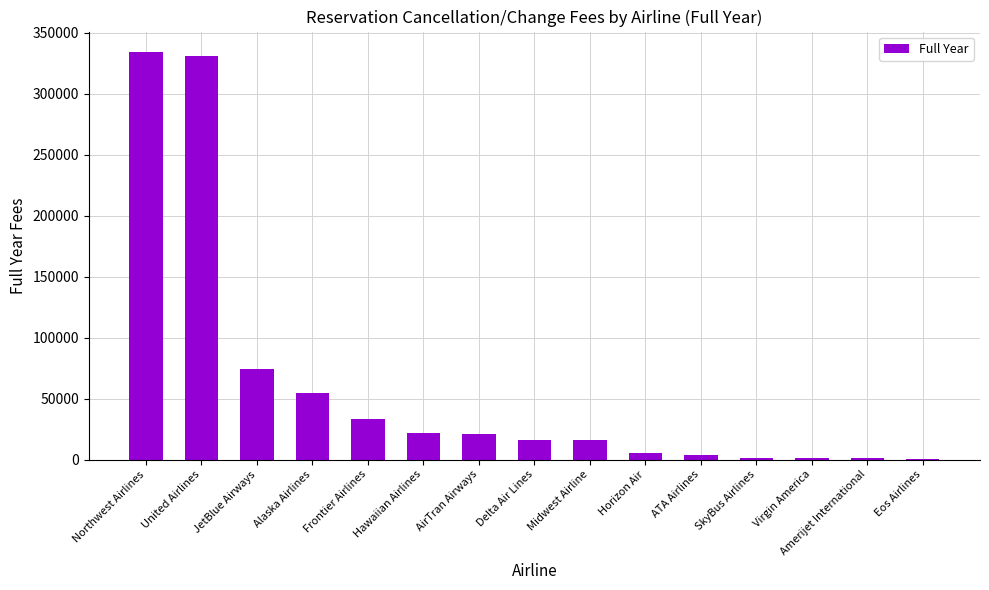

What is the sum of the values at JetBlue Airways and Delta Air Lines?

90803